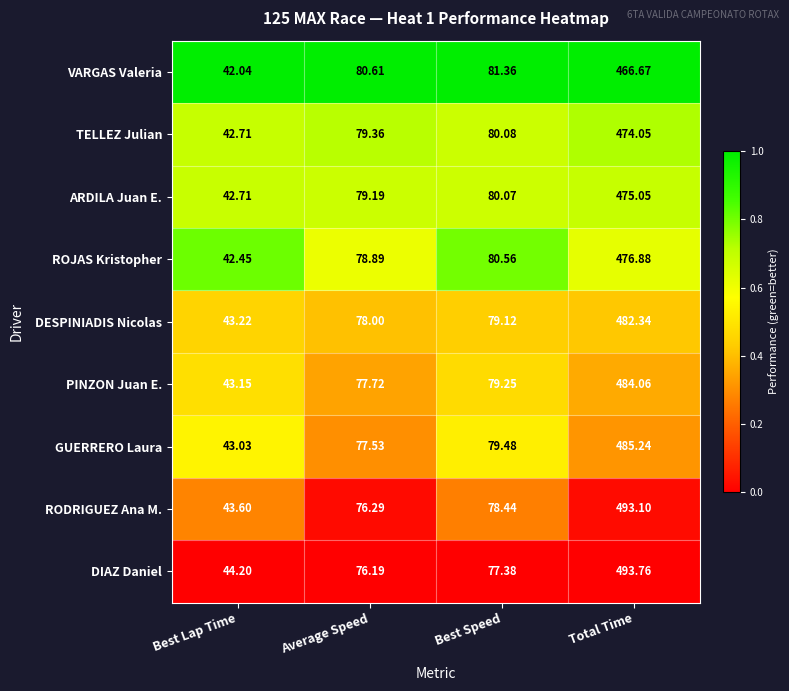

List the labels in order of ROJAS Kristopher value, largest first.

Total Time, Best Speed, Average Speed, Best Lap Time